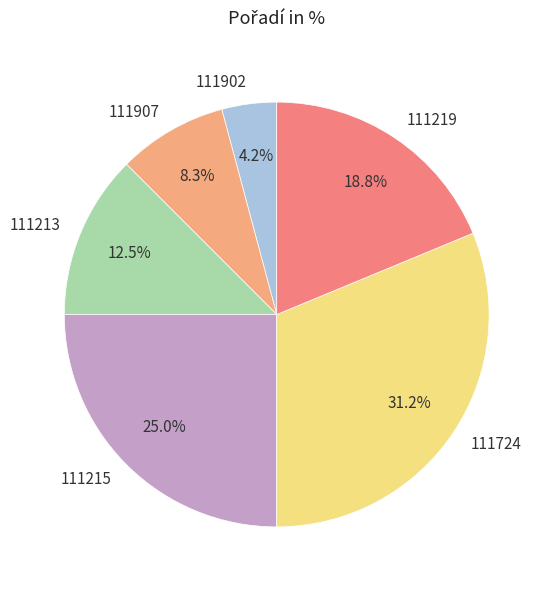

Which category has the smallest portion of the pie?

111902